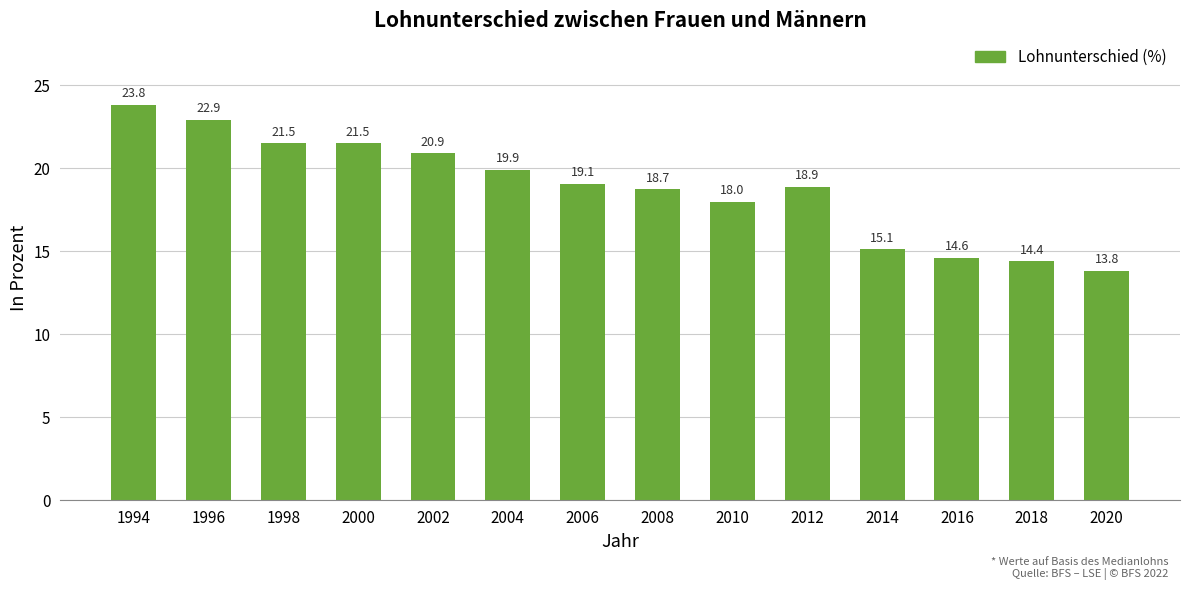

Are the bars horizontal?

No